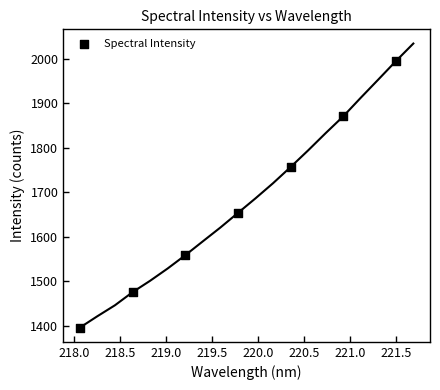

What Y value in the scatter plot is closest to 1695?

1653.6